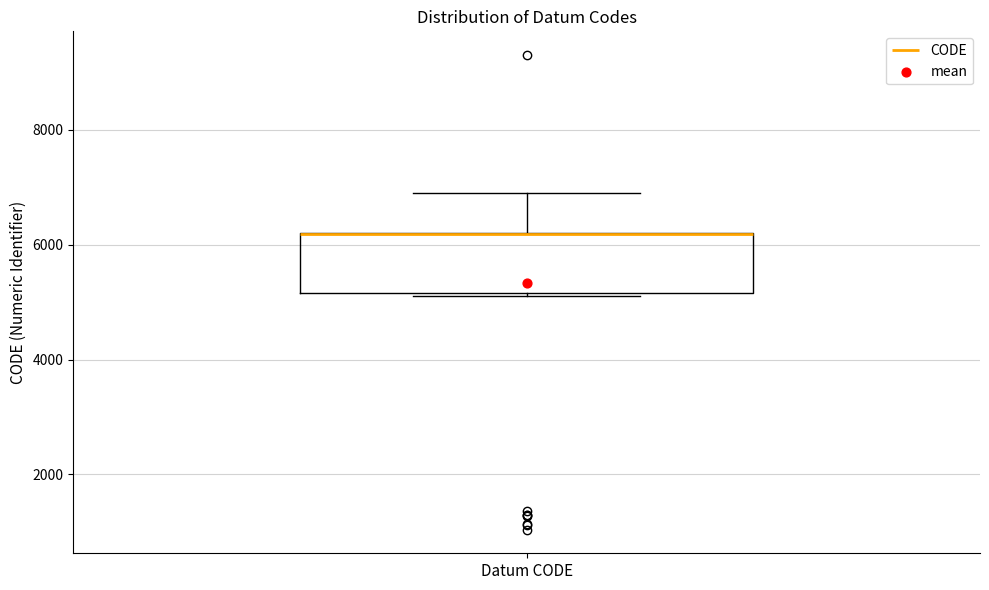

Transcribe this box plot: give where the median line is, the range the box spans, and where the two whiskers end, as read against the y-axis. The values are not printed on the chart, so give them approximately, as read against the axis.

median 6200 (drawn on the box's upper edge), box 5200 to 6200, whiskers 5200 to 7000